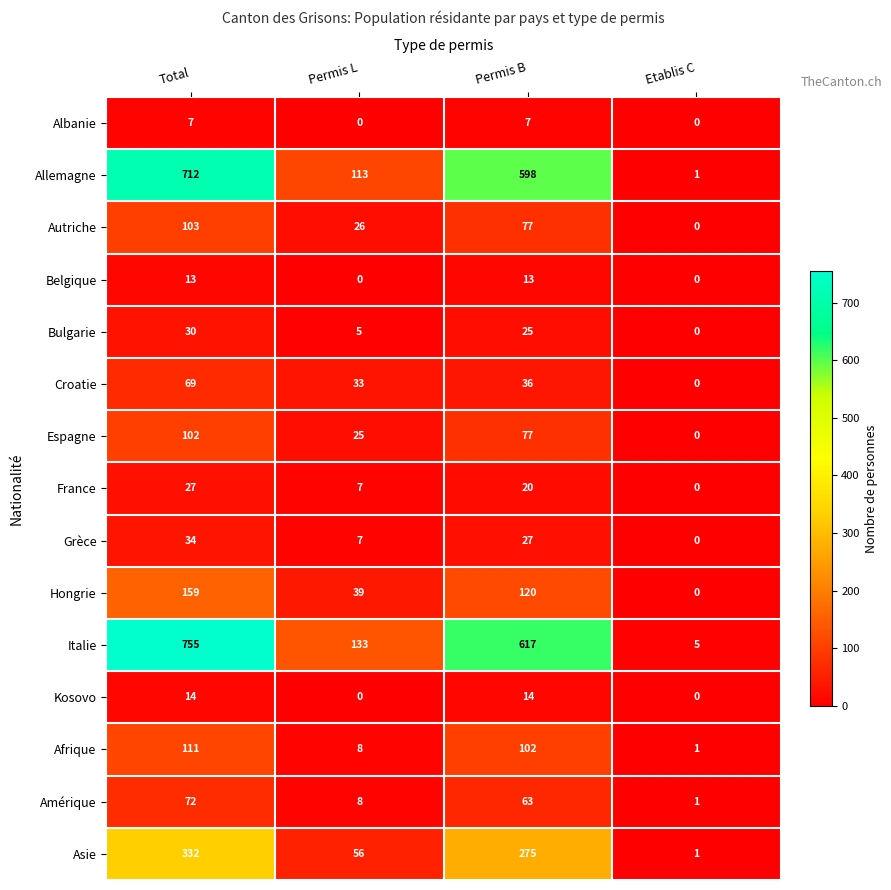

What is the difference between the maximum and minimum values in the Hongrie series?

159